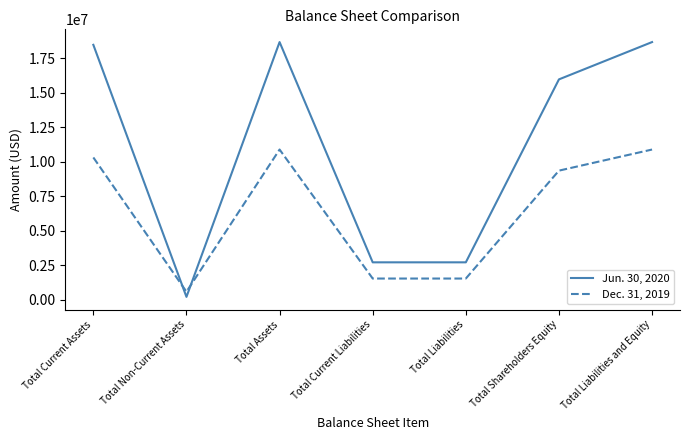

True or false: Jun. 30, 2020 has a value of 3902311 at Total Assets.

False